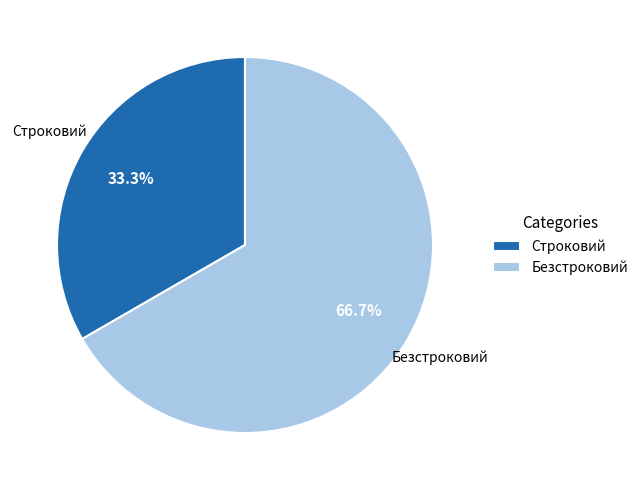

Is it true that Безстроковий is 75% of the pie?

False